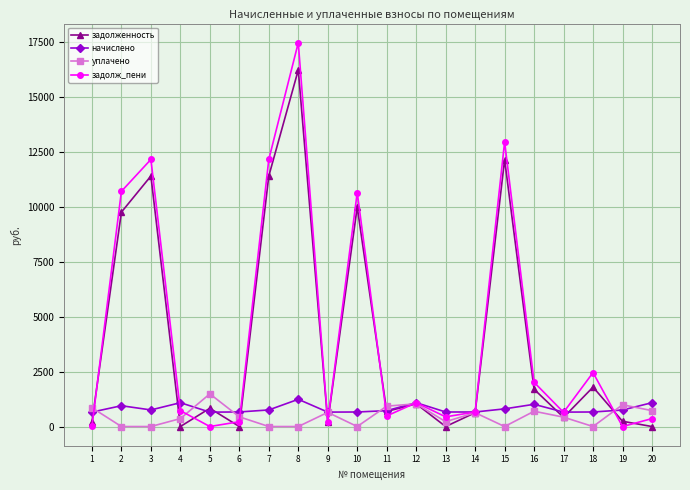

The value of уплачено at 18 is -757.3. True or false?

False